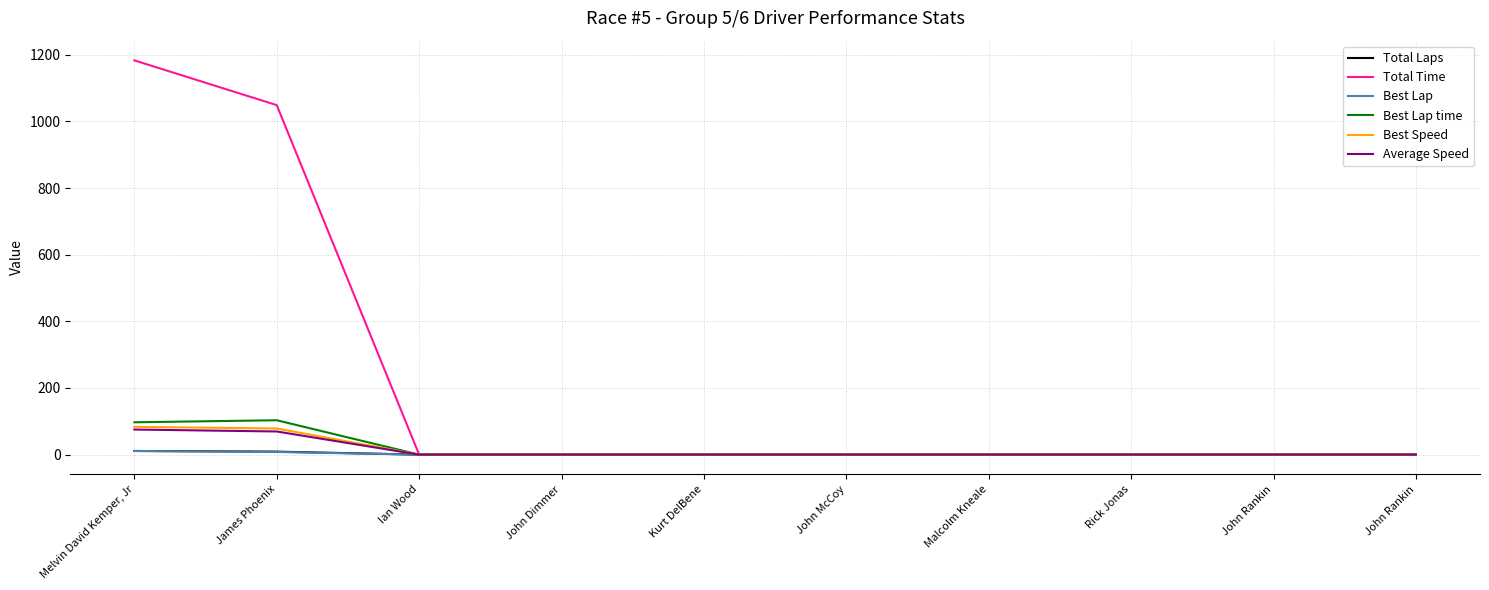

Which has a higher value, John Dimmer or Kurt DelBene?

John Dimmer